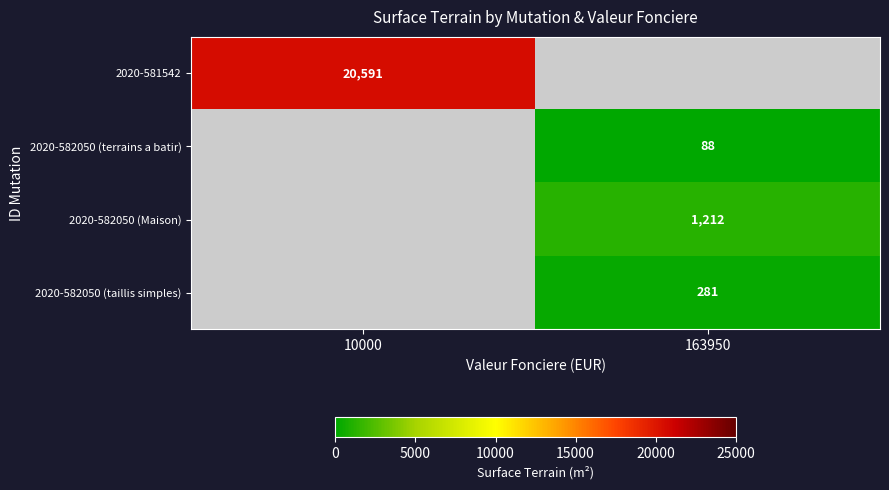

The value of 2020-582050 (taillis simples) at 163950 is 115.2. True or false?

False